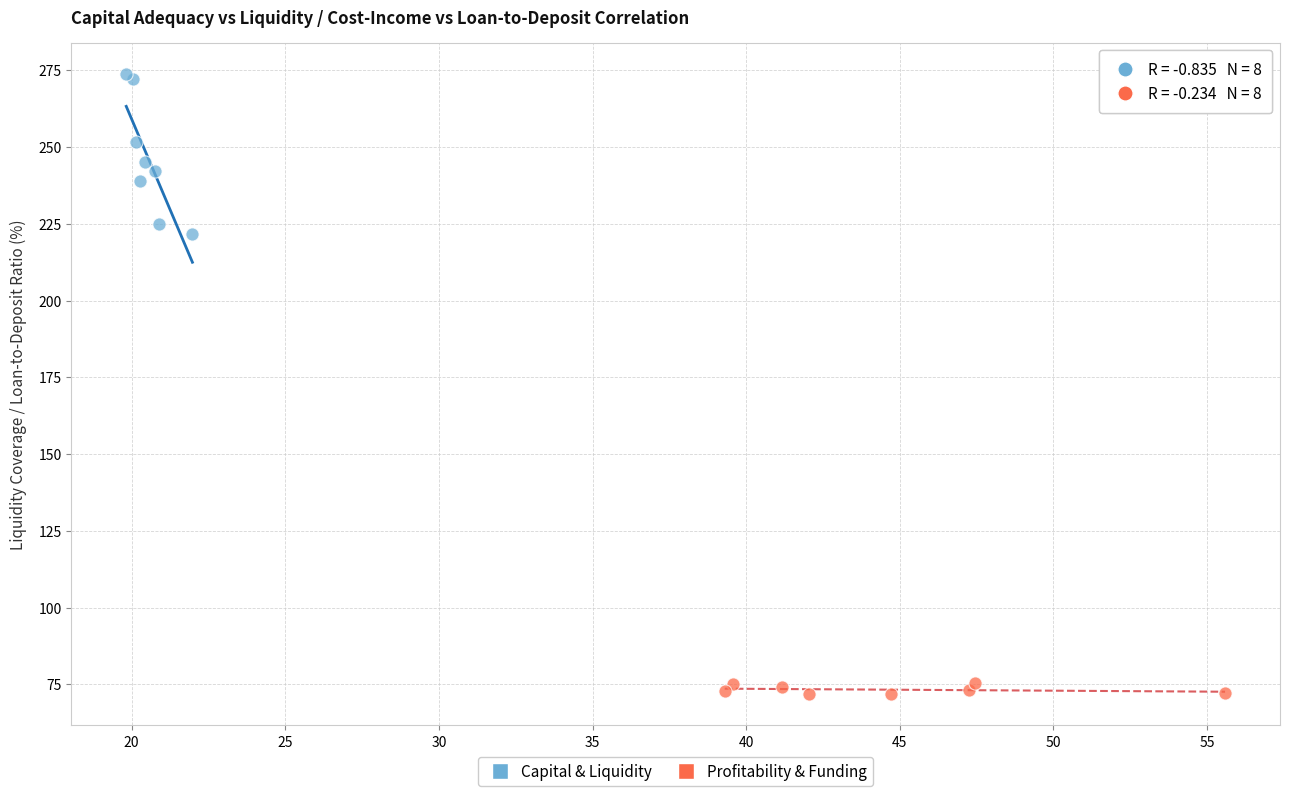

Which series contains the highest Y value?

Capital & Liquidity